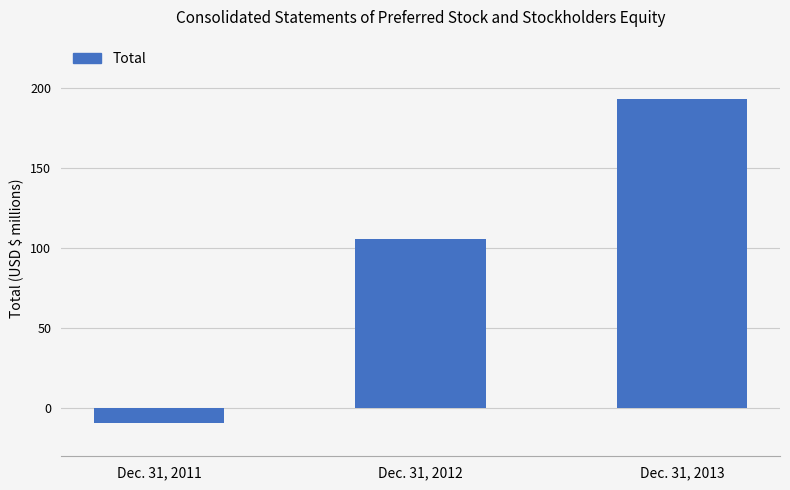

How many data points are less than 105?

1